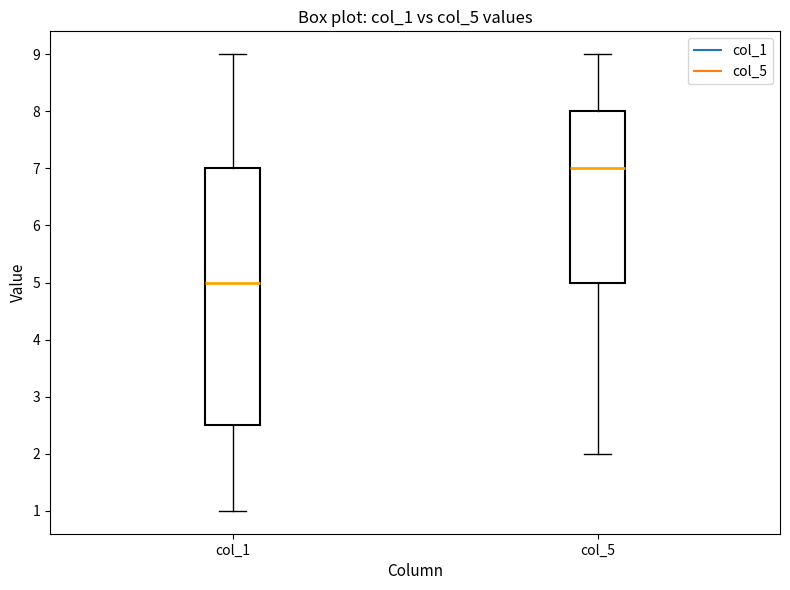

Reading left to right, transcribe this box plot: for each box, give where its median line is, the range the box spans, and where its two whiskers end, as read against the y-axis. The values are not printed on the chart, so give them approximately, as read against the axis.

col_1: median 5.0, box 2.5 to 7.0, whiskers 1.0 to 9.0
col_5: median 7.0, box 5.0 to 8.0, whiskers 2.0 to 9.0